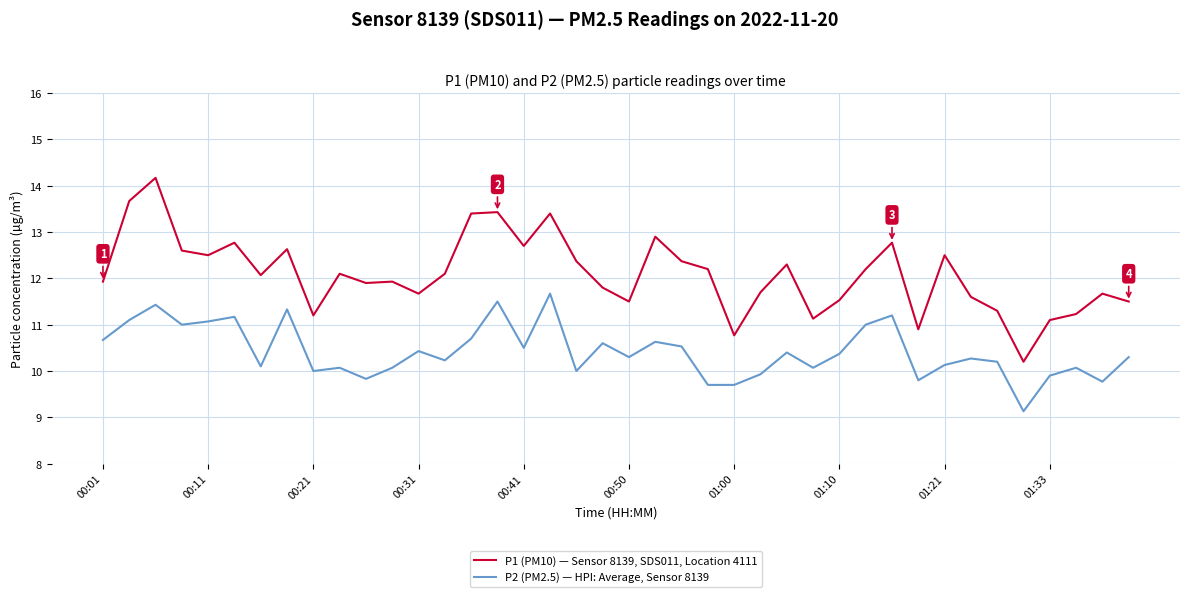

Which series has the largest range (max minus min)?

P1 (PM10) — Sensor 8139, SDS011, Location 4111